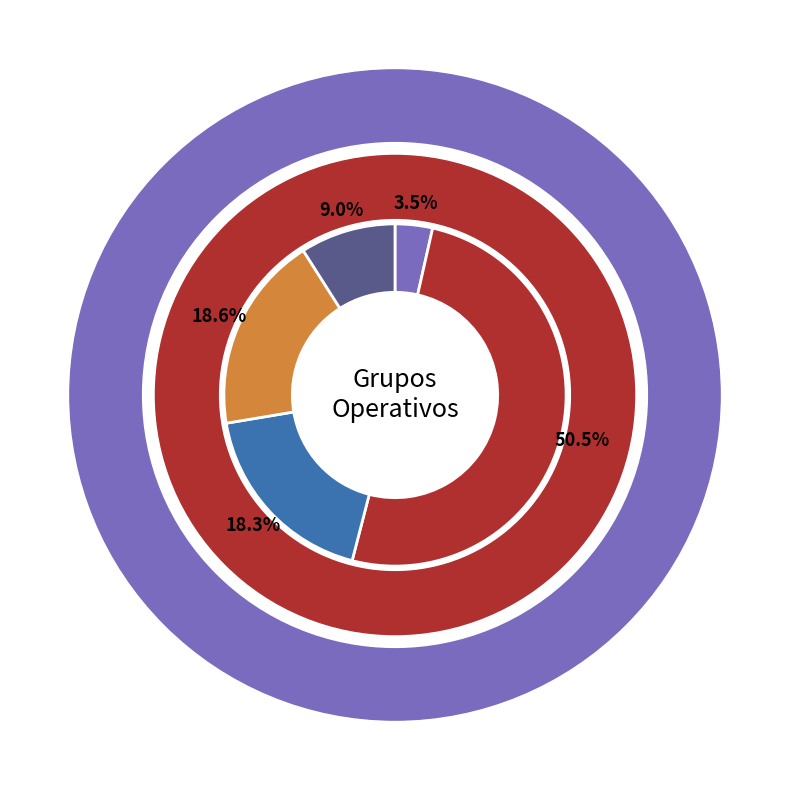

To the nearest percent, what percentage of the pie is Alternativas control?

9%